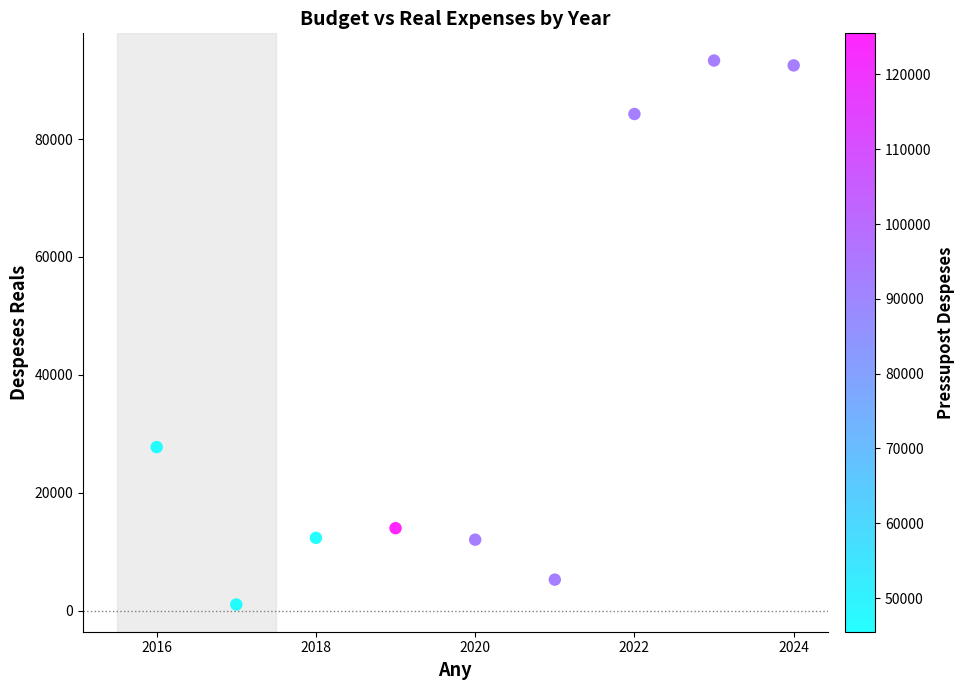

What Y value in the scatter plot is closest to 47175?

27735.6